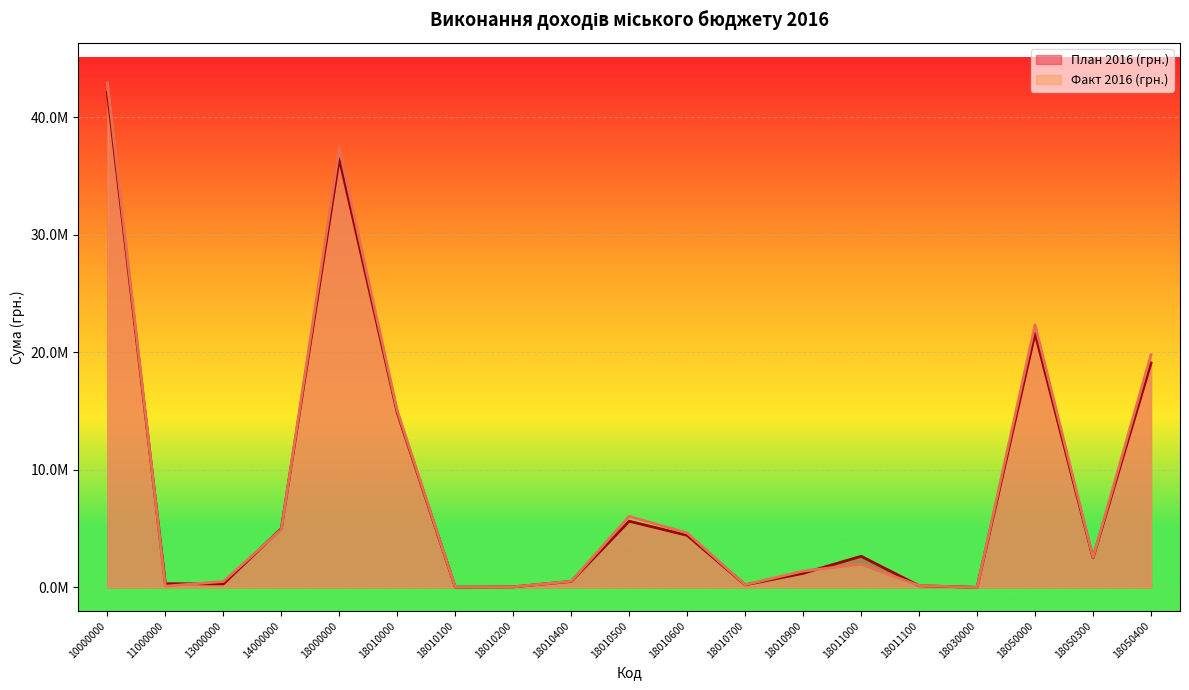

Read the Факт 2016 (грн.) value at 18050000.

22334772.8